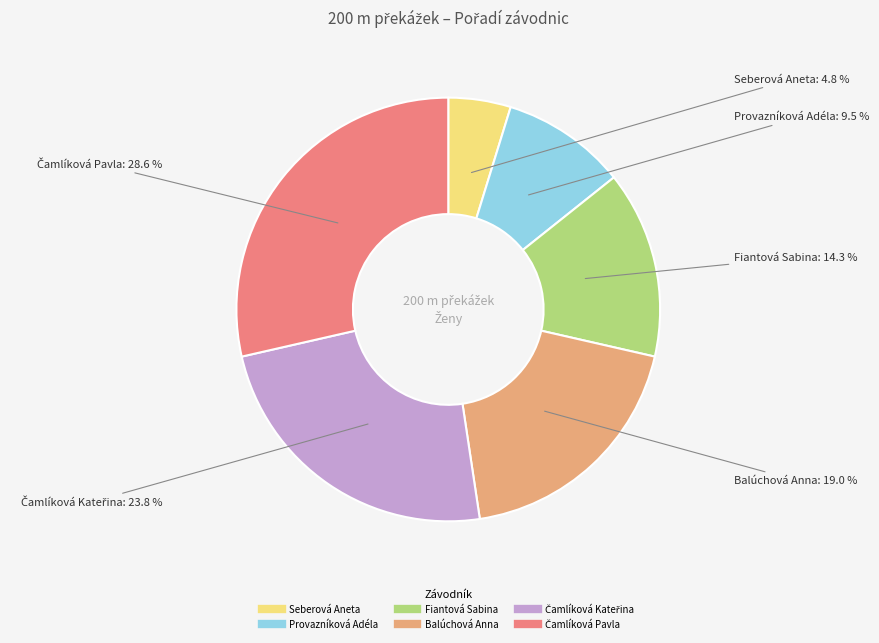

Combined, what portion of the pie is Balúchová Anna and Fiantová Sabina?

33.3%